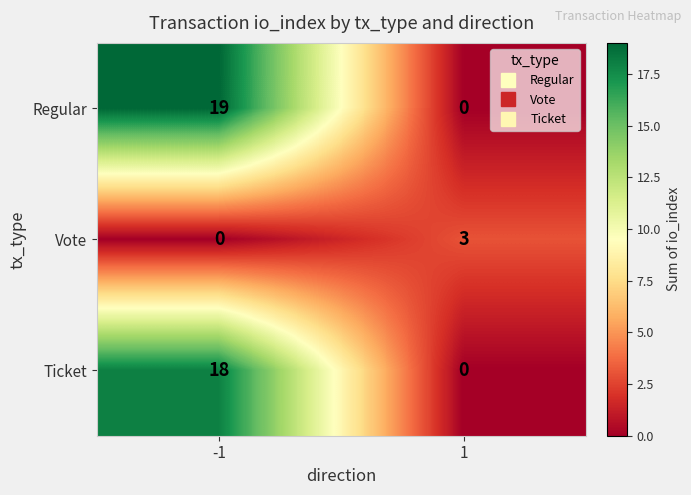

What is the maximum value shown in the chart?

19